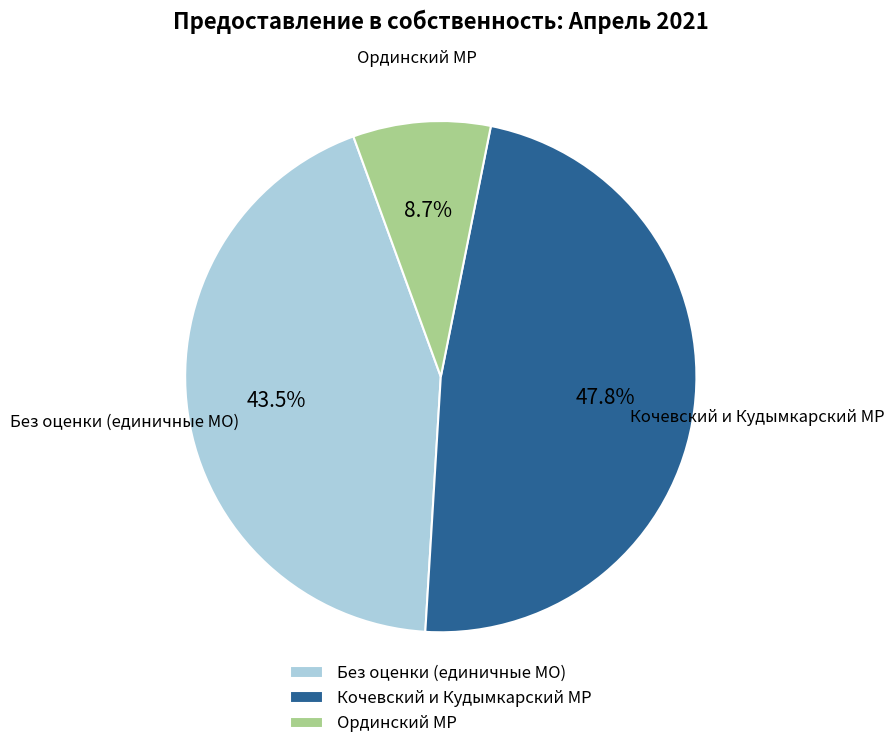

What is the largest slice in the pie chart?

Кочевский и Кудымкарский МР